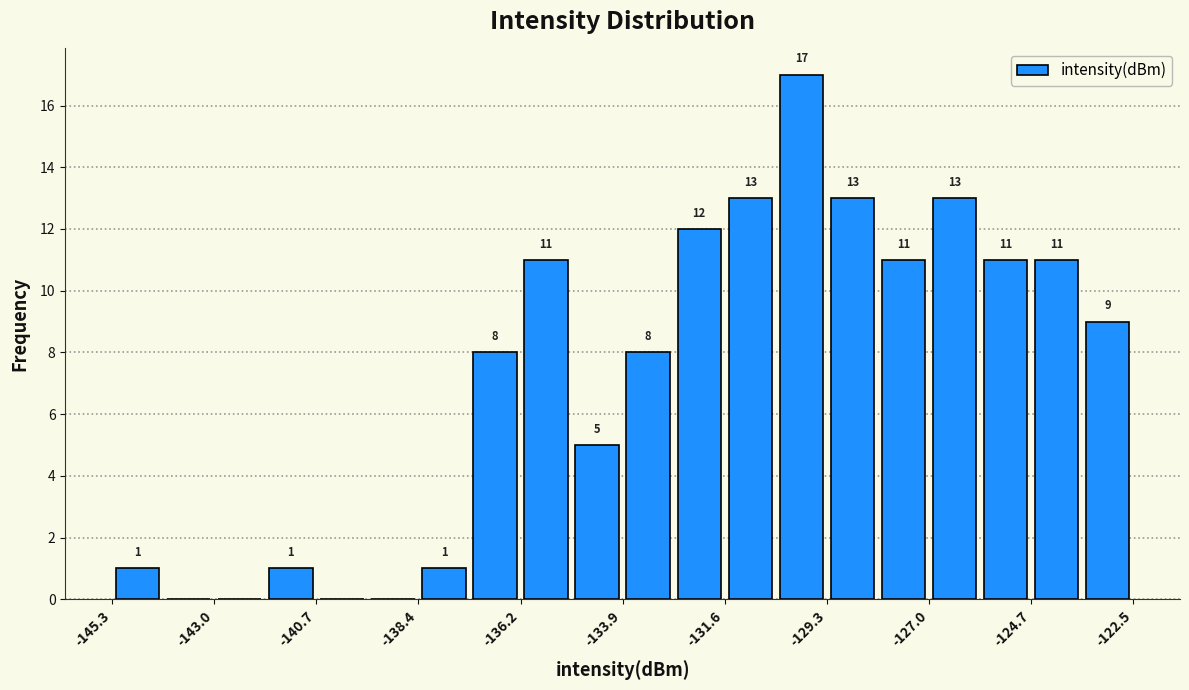

Read against the x-axis, roughly where is the centre of the tallest bar?

-130.0